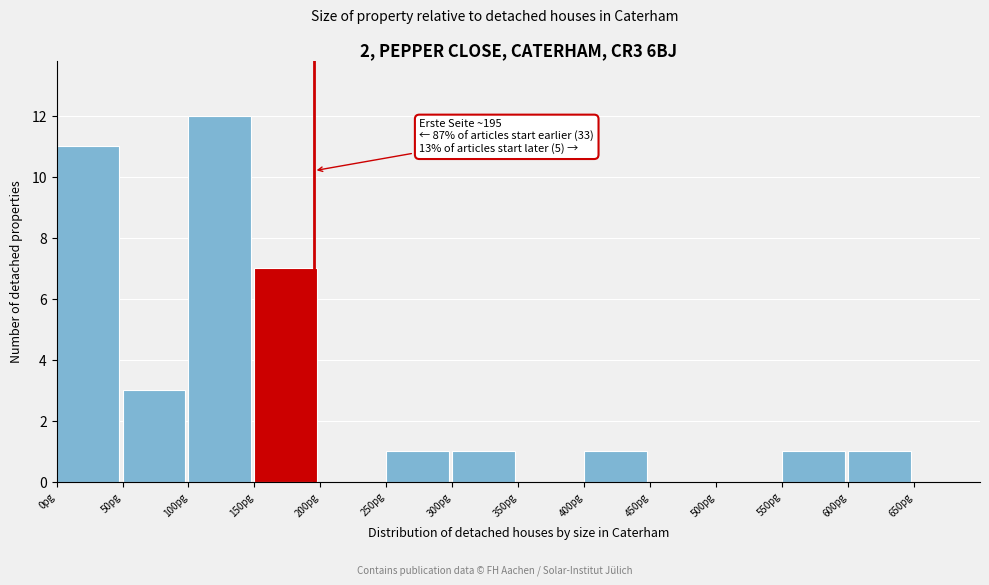

Over which range of the x-axis is the bar tallest?

100 to 150